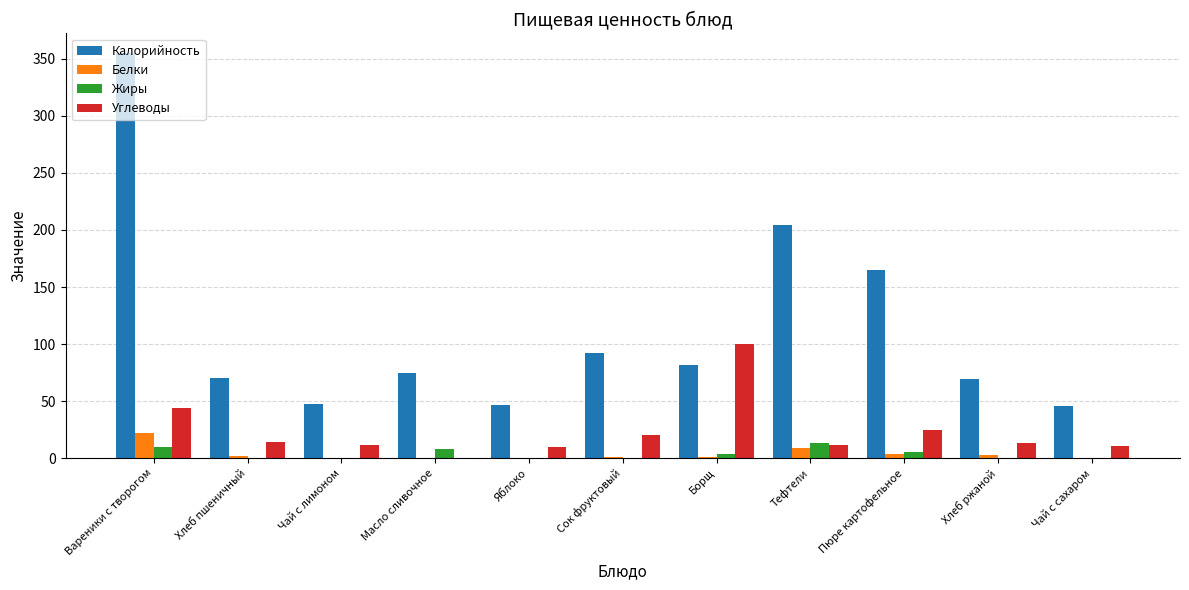

How many groups of bars are there?

11